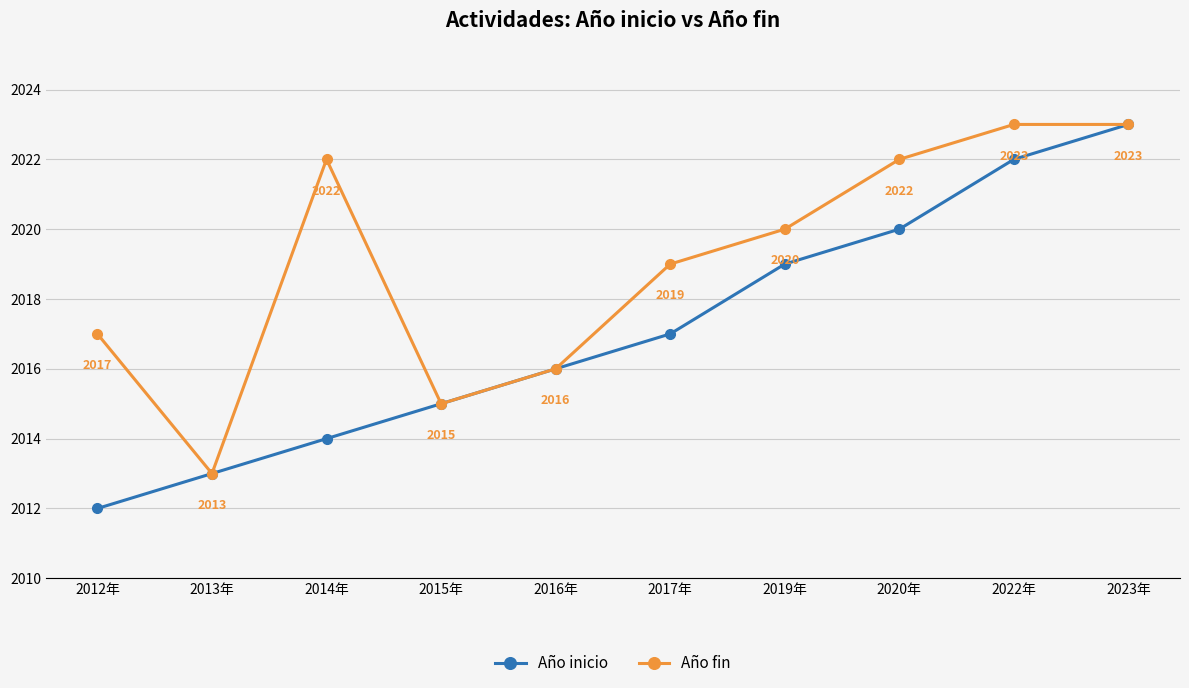

Which series has the largest total across all categories?

Año fin